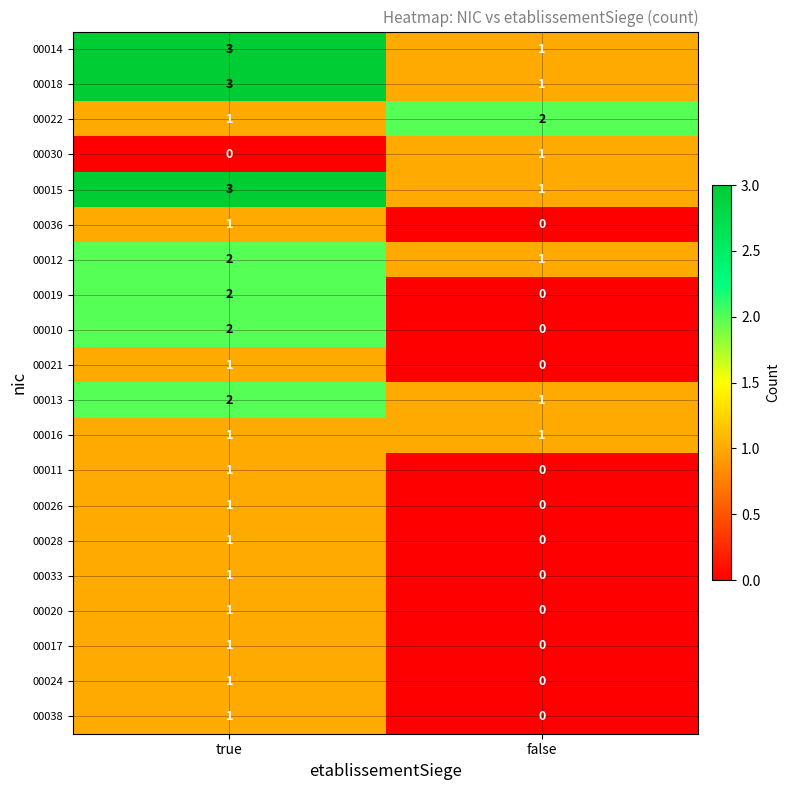

The 00028 series shows 2 at true. True or false?

False